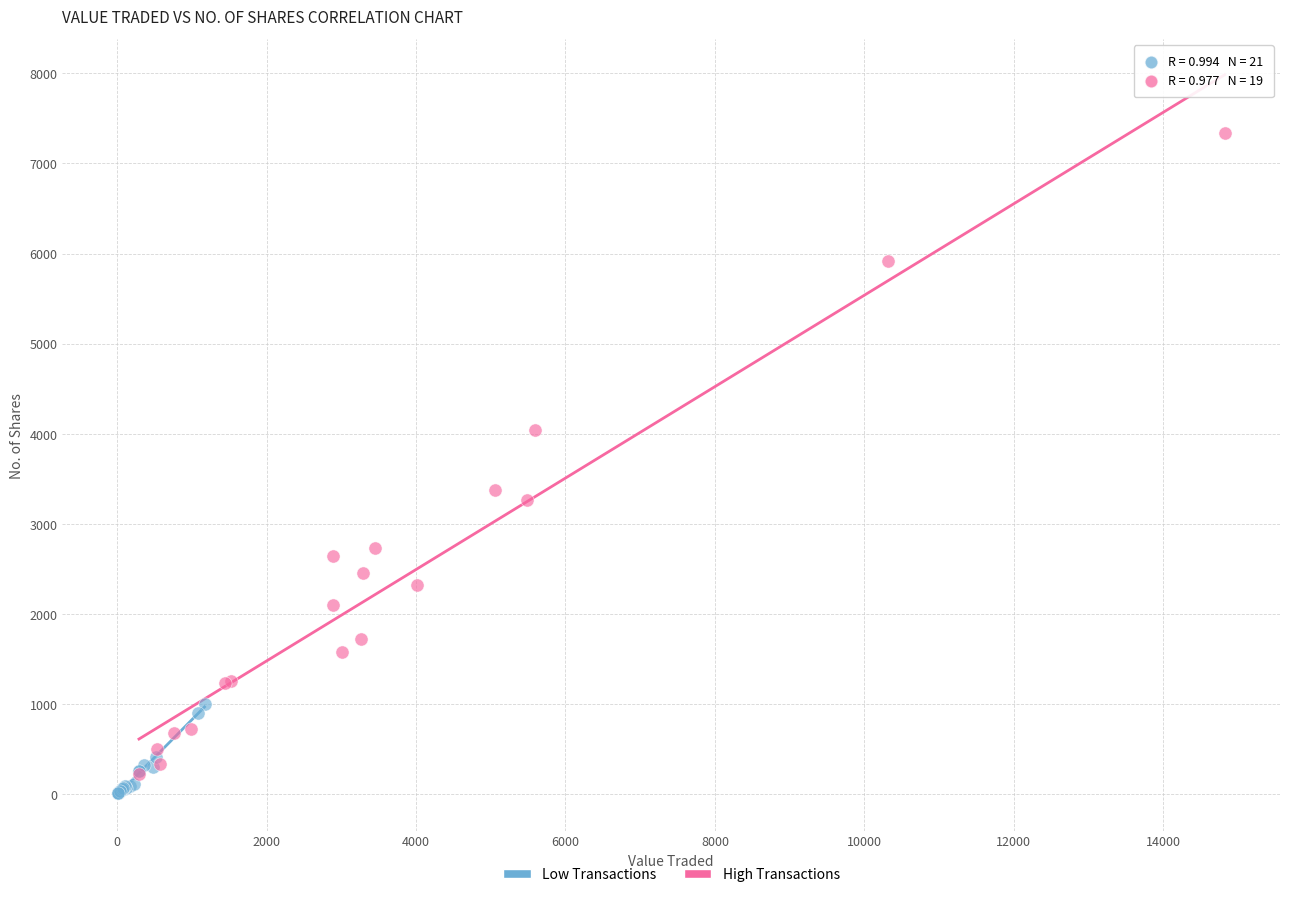

Which series contains the highest Y value?

High Transactions